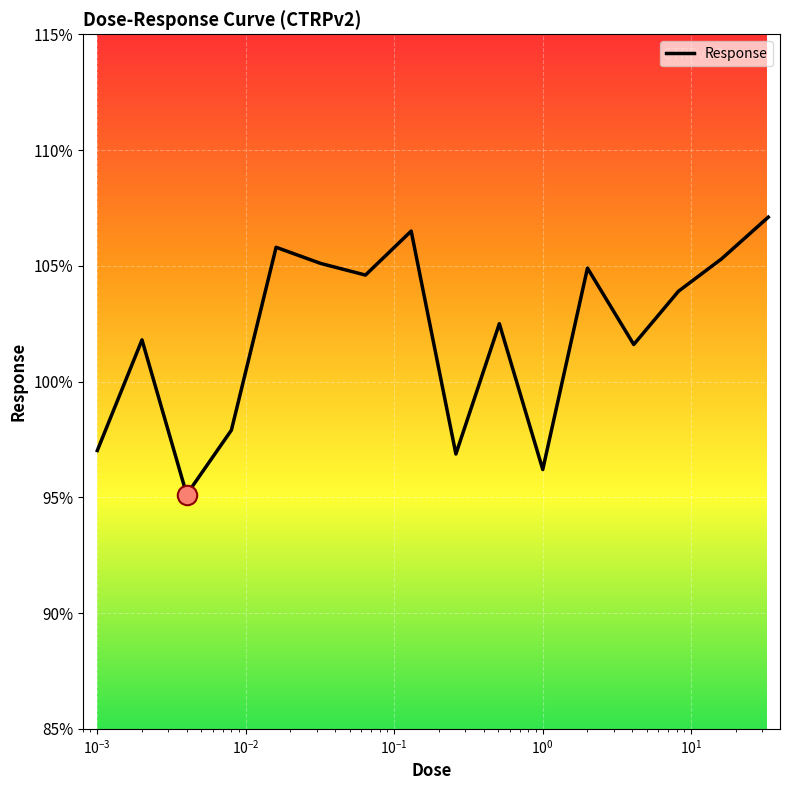

What is the smallest value displayed?

95.1